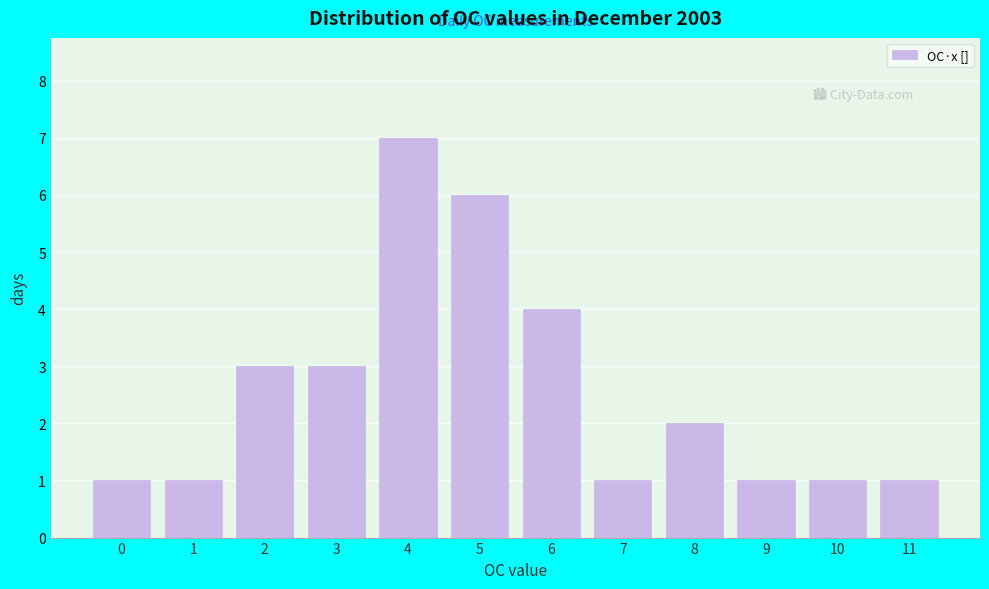

Reading left to right, extract all data points from this chart.

0=1	1=1	2=3	3=3	4=7	5=6	6=4	7=1	8=2	9=1	10=1	11=1